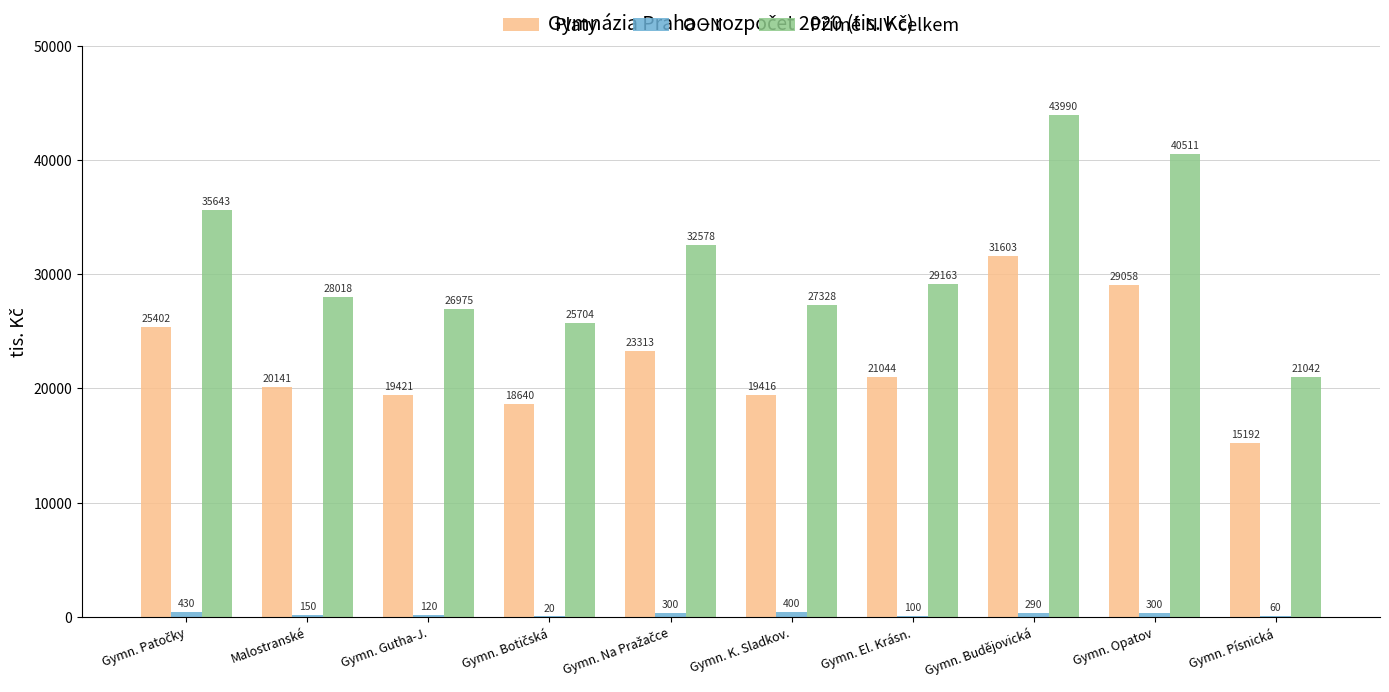

What is the sum of all Platy values?

223230